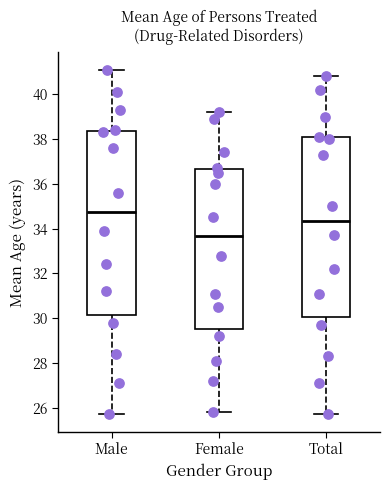

Which box has the highest median line?

Male